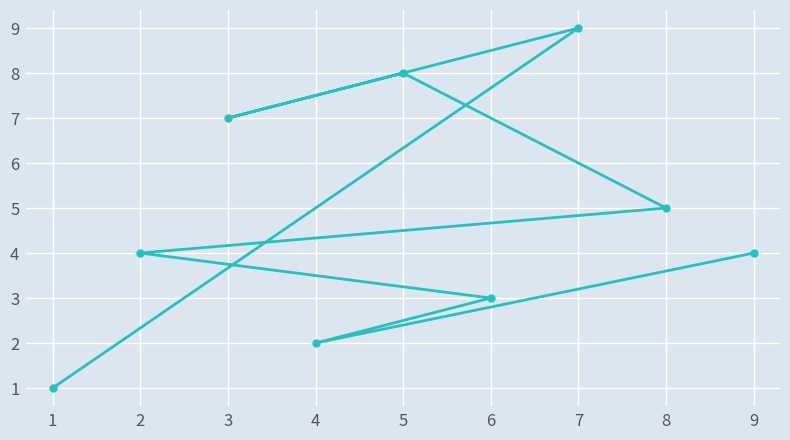

What is the difference between the maximum and minimum values?

8